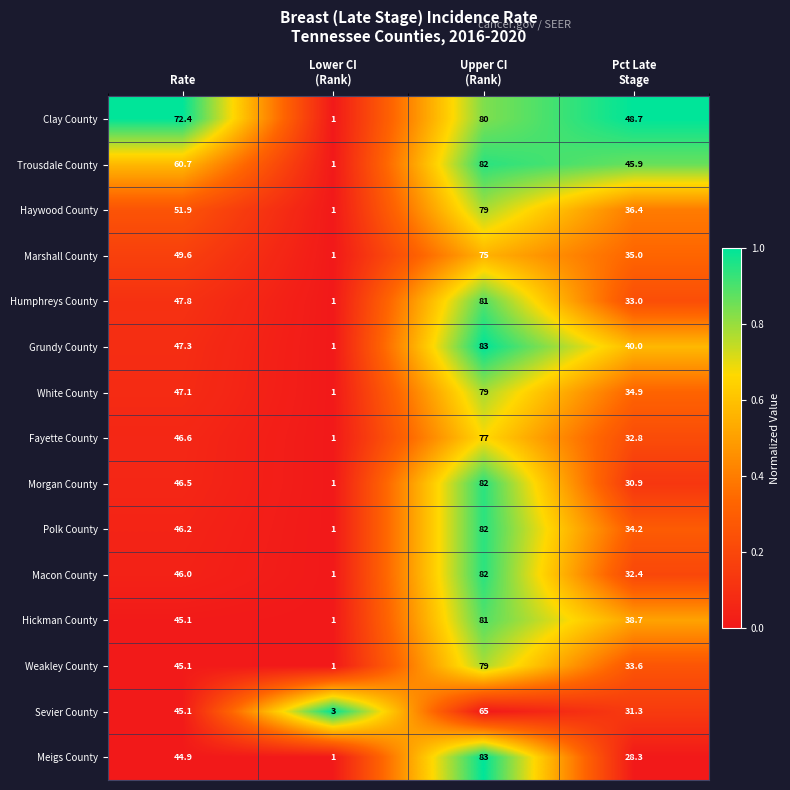

What is the difference between the highest and lowest values at Rate?

27.5